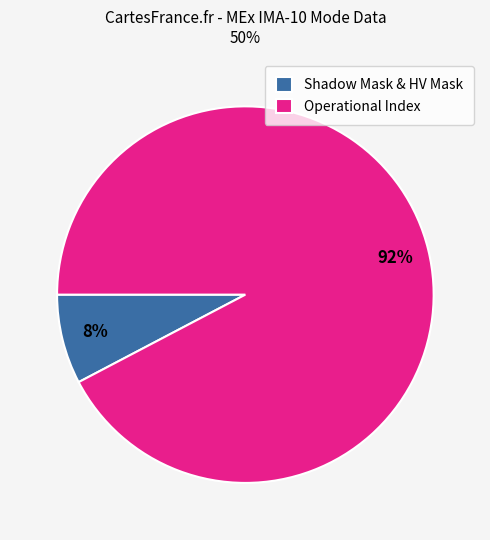

The Operational Index slice represents 84% of the pie. True or false?

False